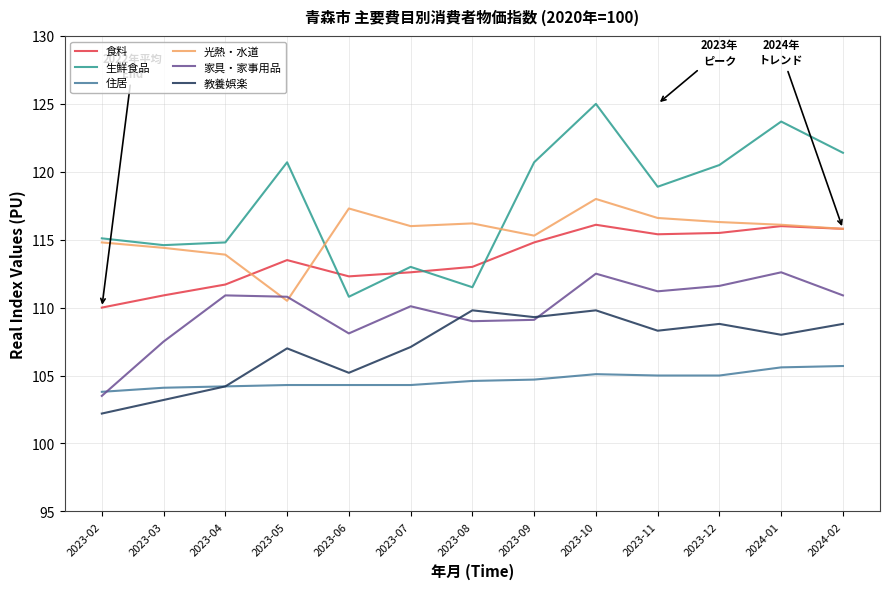

Is this an area chart (filled region under the line)?

No